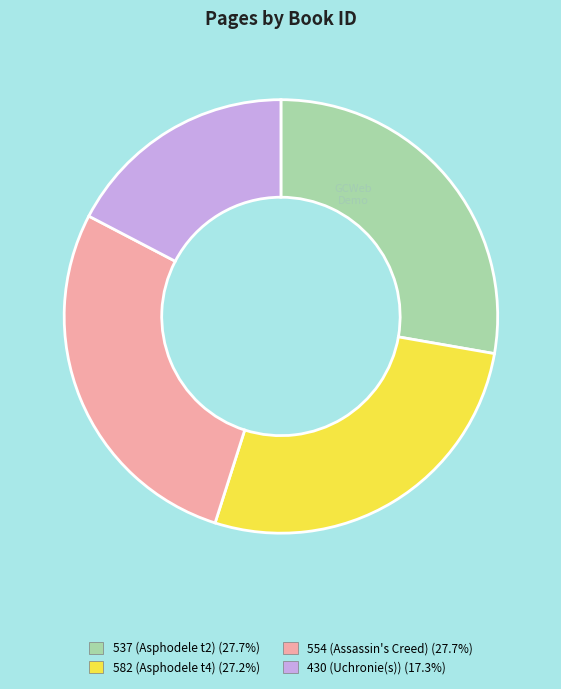

Is the sum of 537 and 554 greater than half?

Yes